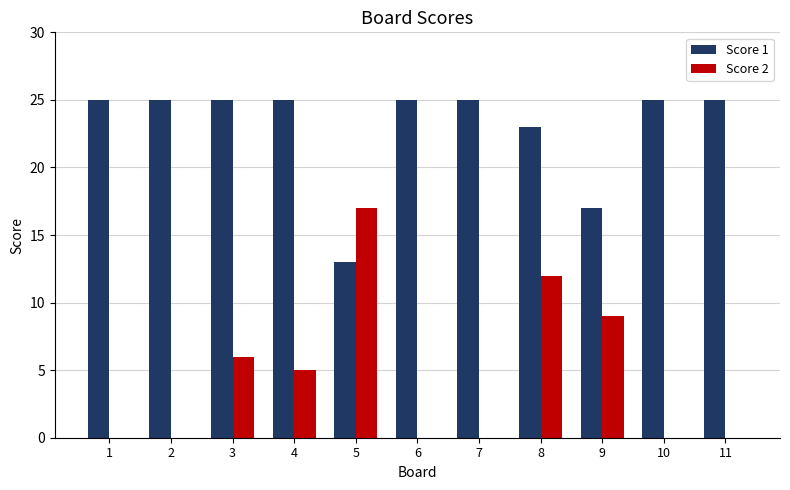

What is the difference between the Score 2 values at 5 and 1?

17